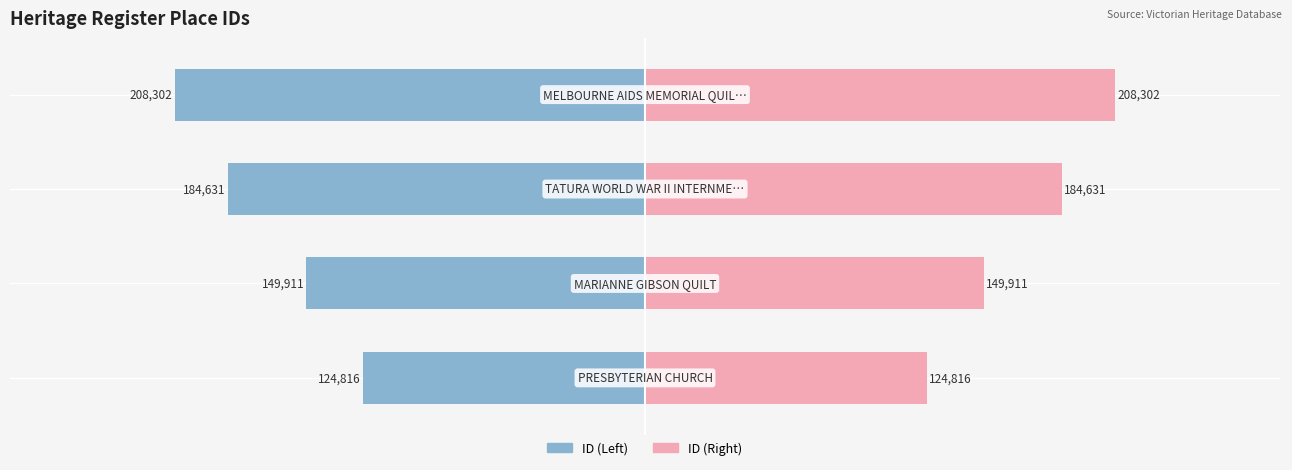

How many values are between 149911 and 208302?

3